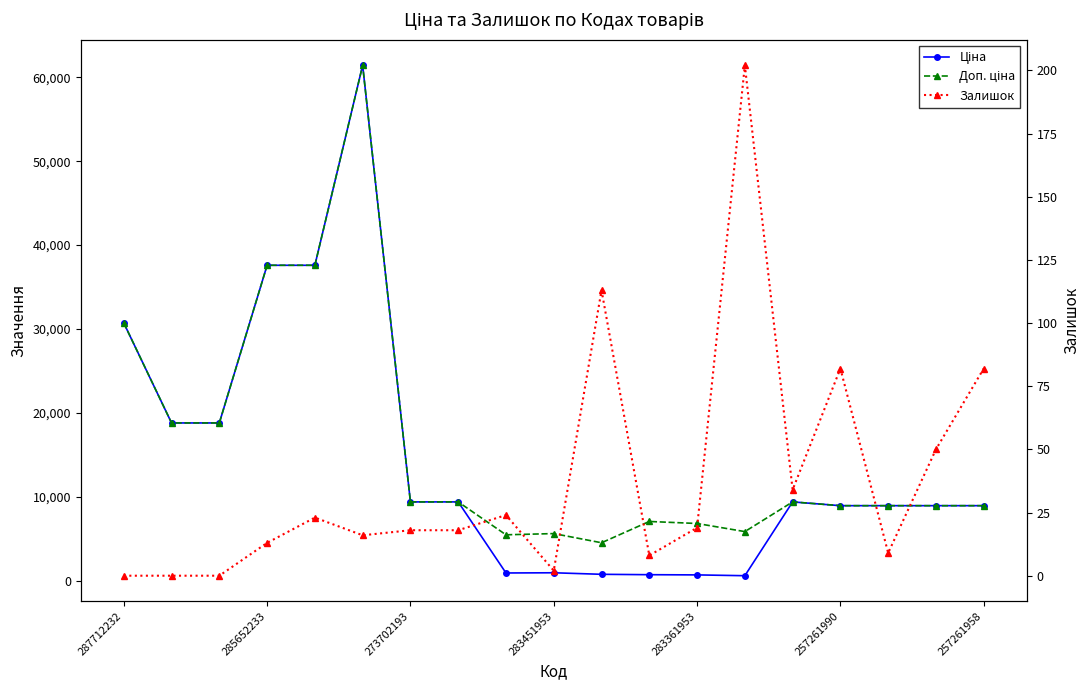

How many data points does each series have?

19